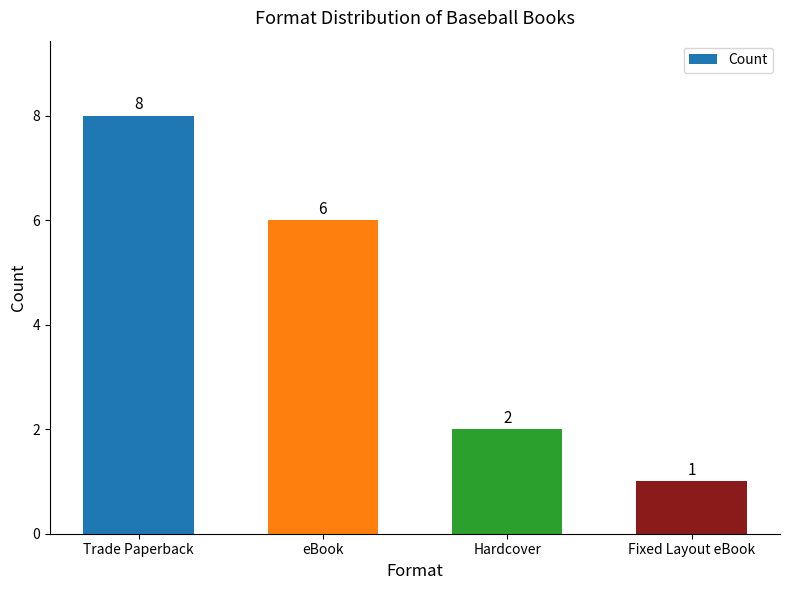

Is it true that the value at eBook is 8?

False